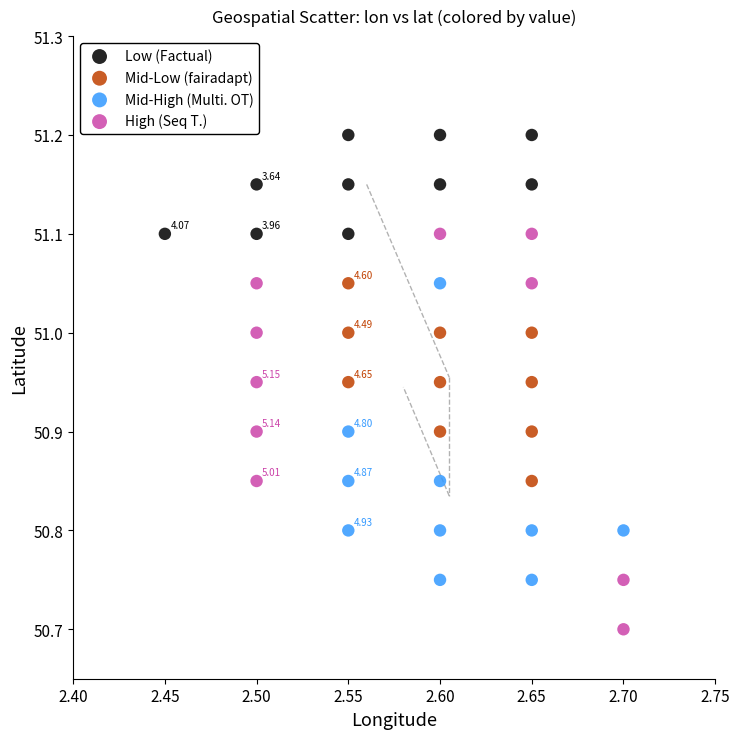

Which series reaches the maximum Y coordinate?

Low (Factual)